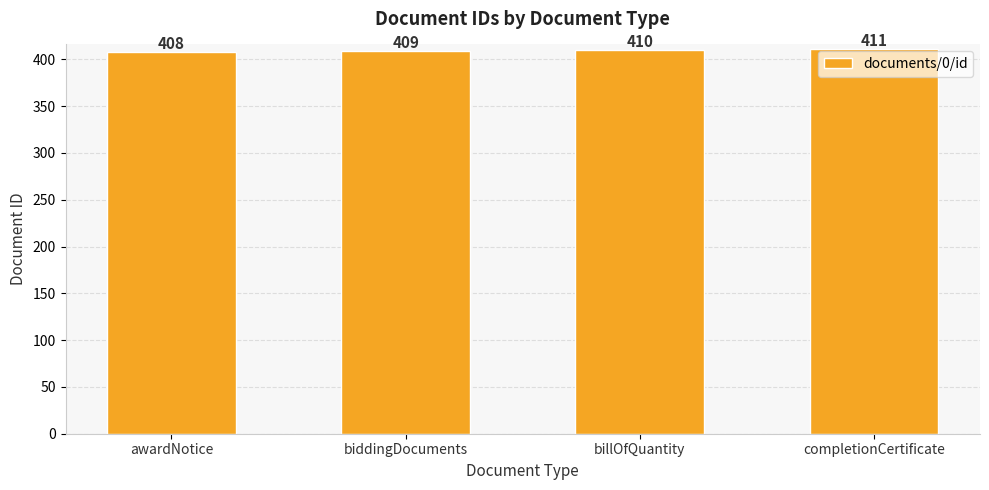

True or false: the data shows 409 at biddingDocuments.

True